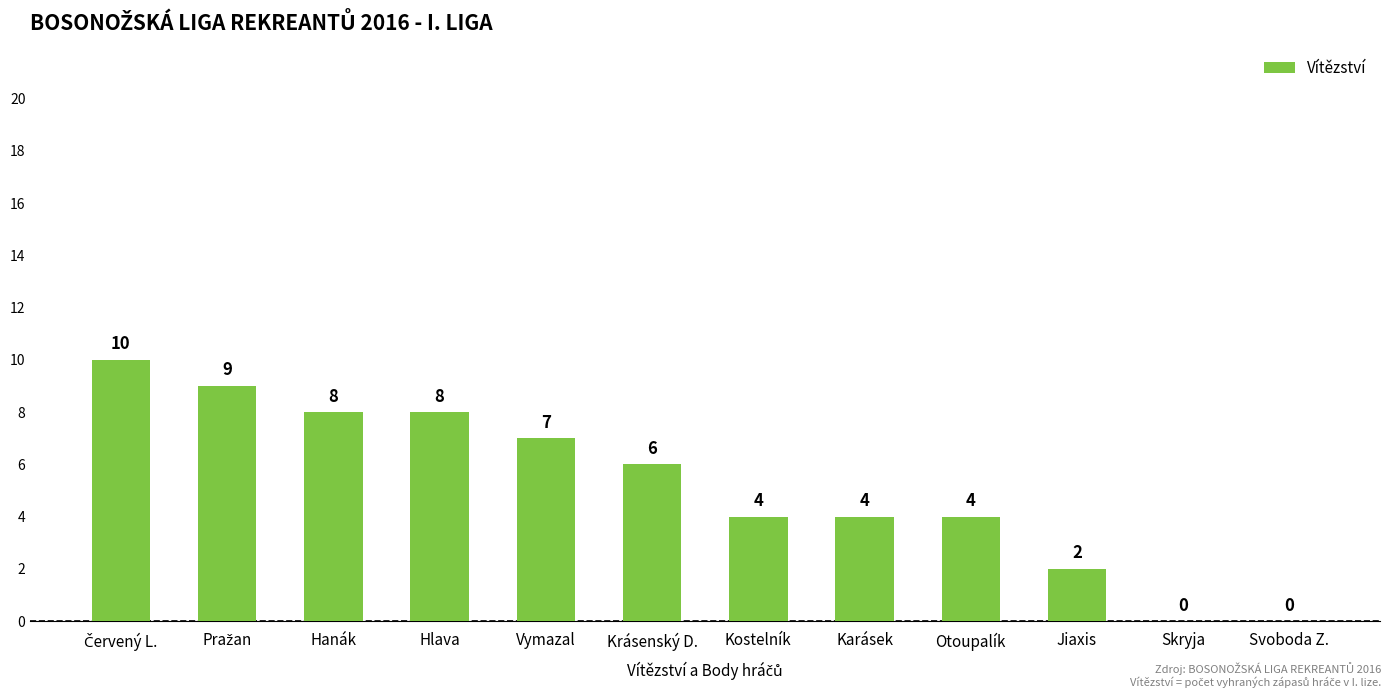

What is the maximum value shown in the chart?

10